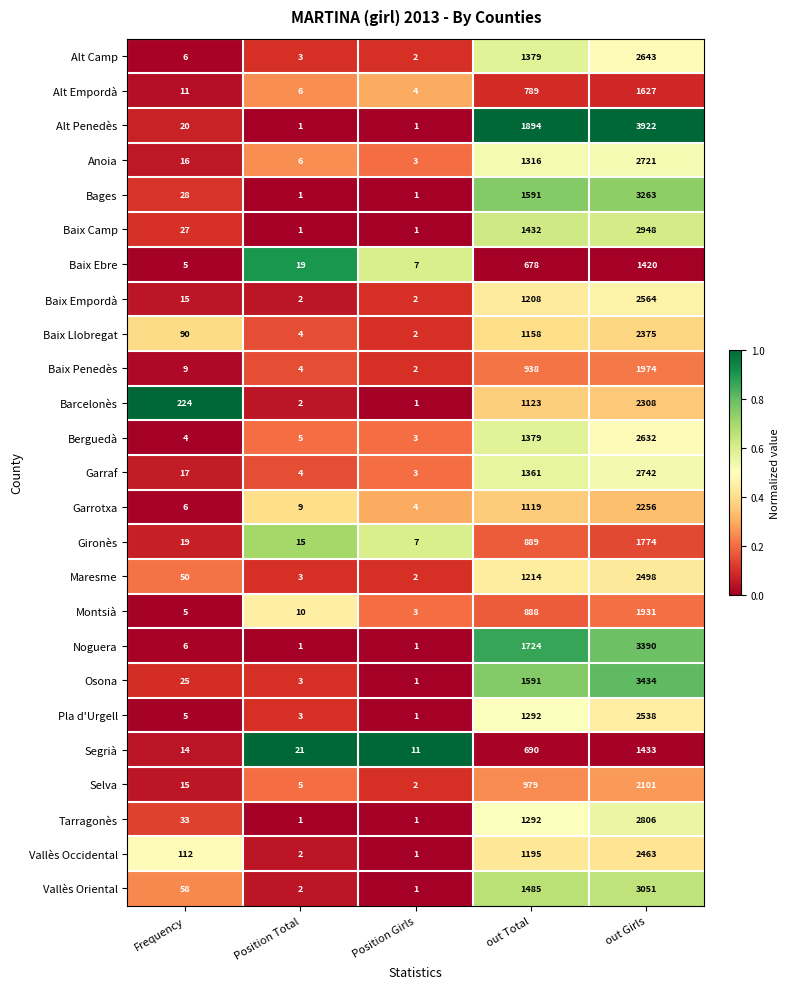

Is it true that Noguera equals 6 at Frequency?

True